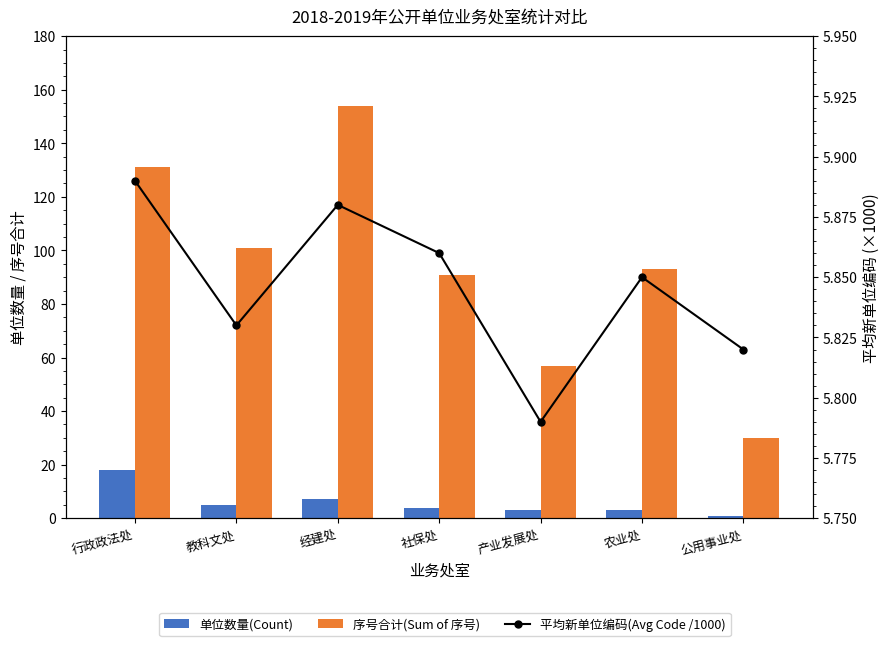

True or false: 单位数量(Count) has a value of 0.7 at 公用事业处.

False